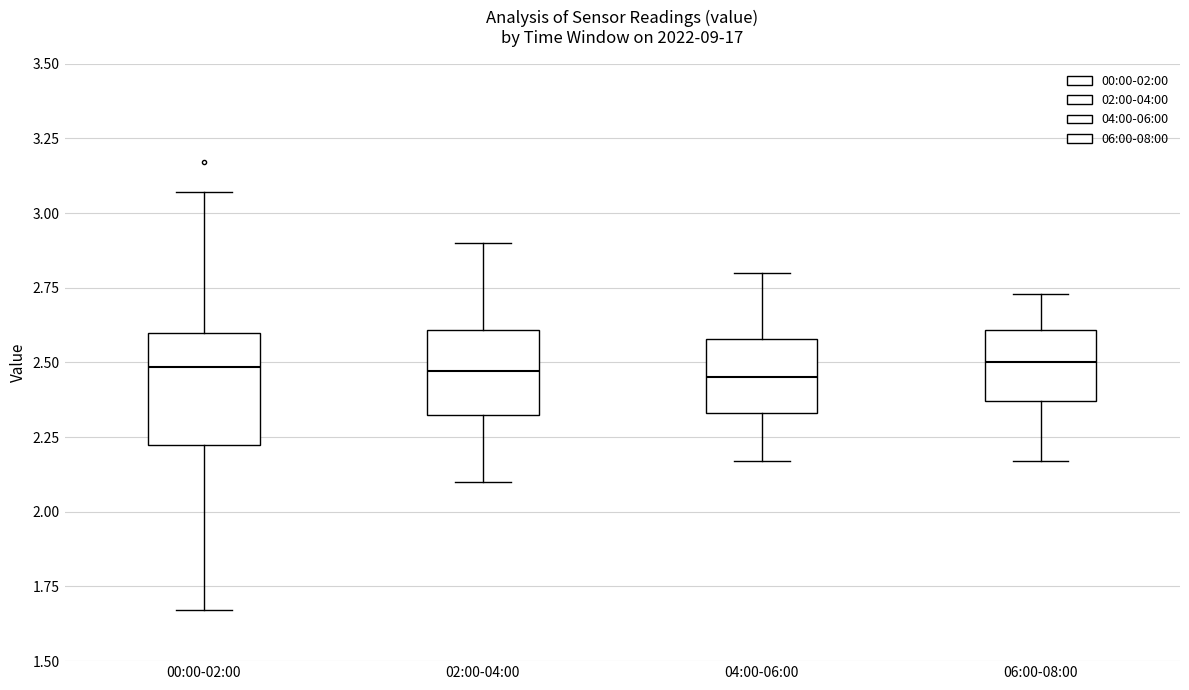

Reading left to right, transcribe this box plot: for each box, give where its median line is, the range the box spans, and where its two whiskers end, as read against the y-axis. The values are not printed on the chart, so give them approximately, as read against the axis.

00:00-02:00: median 2.50, box 2.20 to 2.60, whiskers 1.65 to 3.05
02:00-04:00: median 2.45, box 2.30 to 2.60, whiskers 2.10 to 2.90
04:00-06:00: median 2.45, box 2.35 to 2.60, whiskers 2.15 to 2.80
06:00-08:00: median 2.50, box 2.35 to 2.60, whiskers 2.15 to 2.75